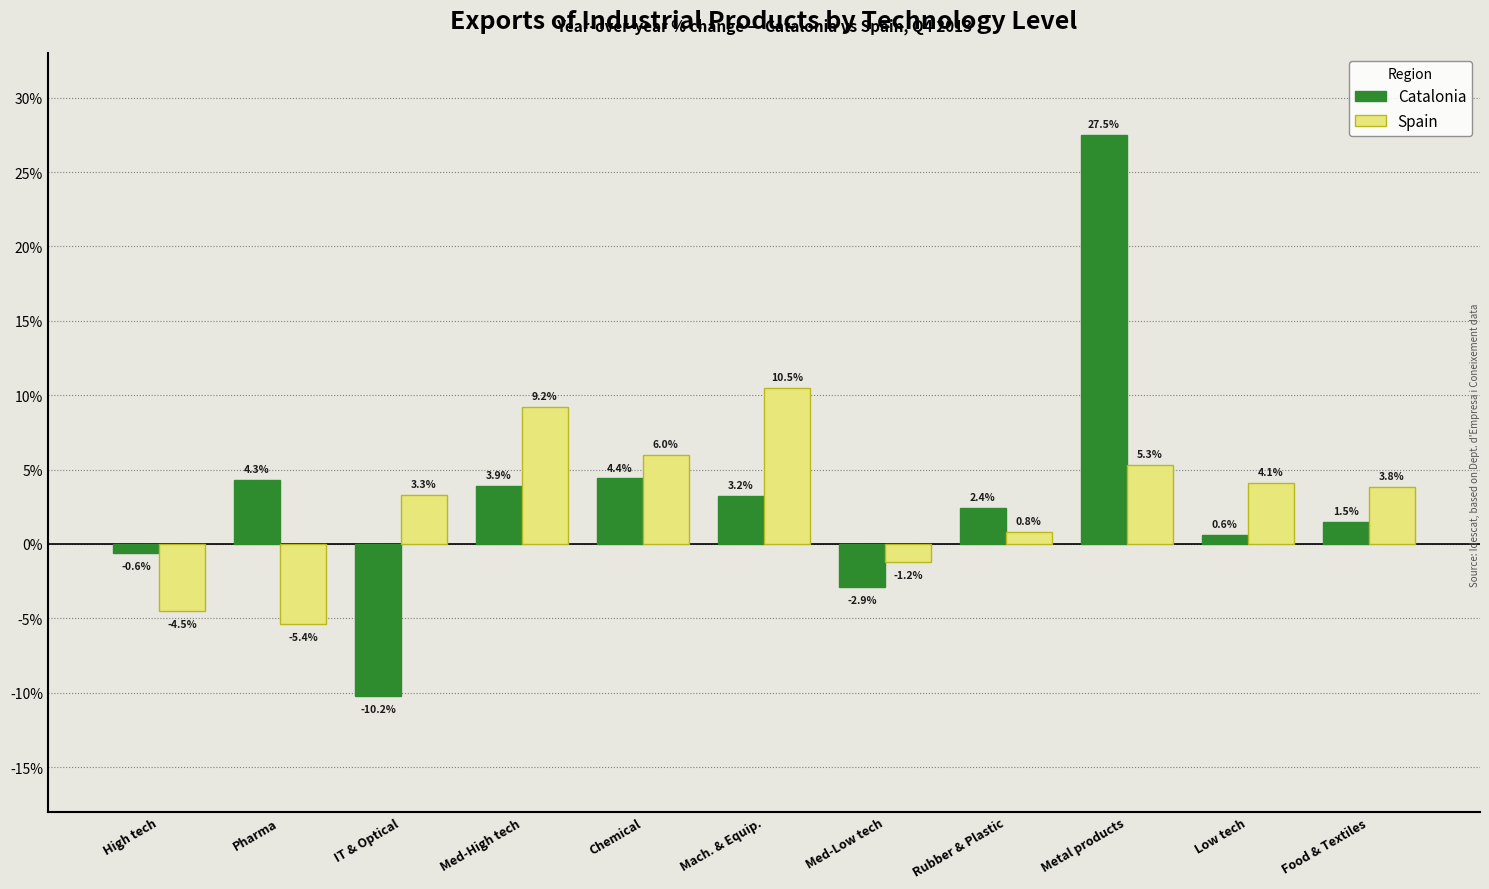

Which series has the widest spread of values?

Catalonia